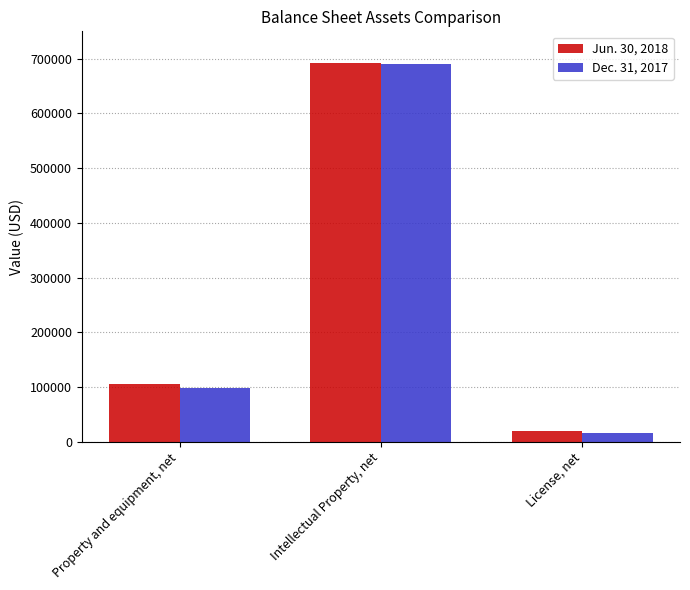

Which series has the largest range (max minus min)?

Dec. 31, 2017